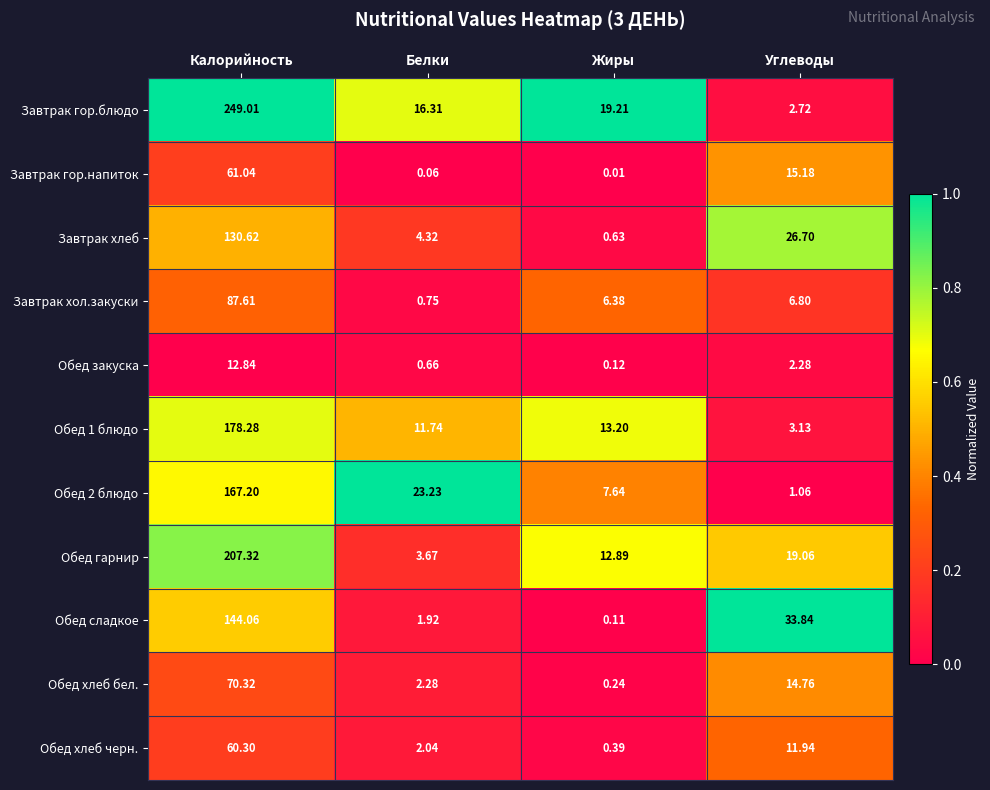

How many data points does each series have?

4